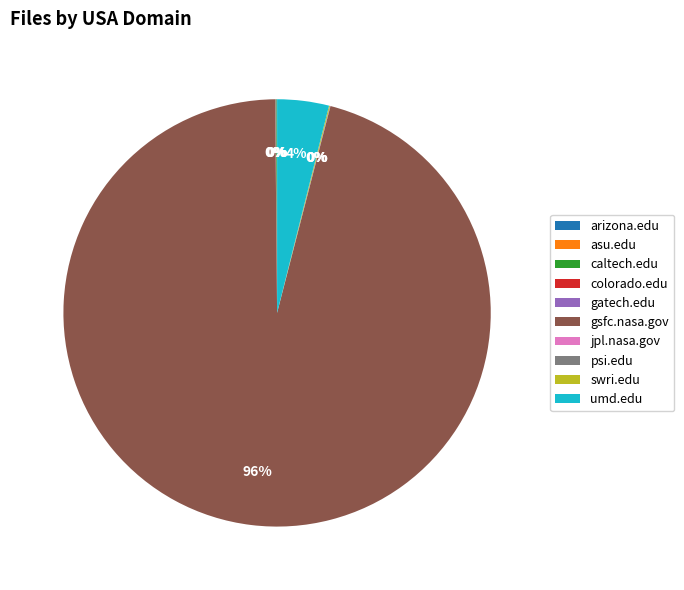

Which slice represents more than half of the pie?

gsfc.nasa.gov